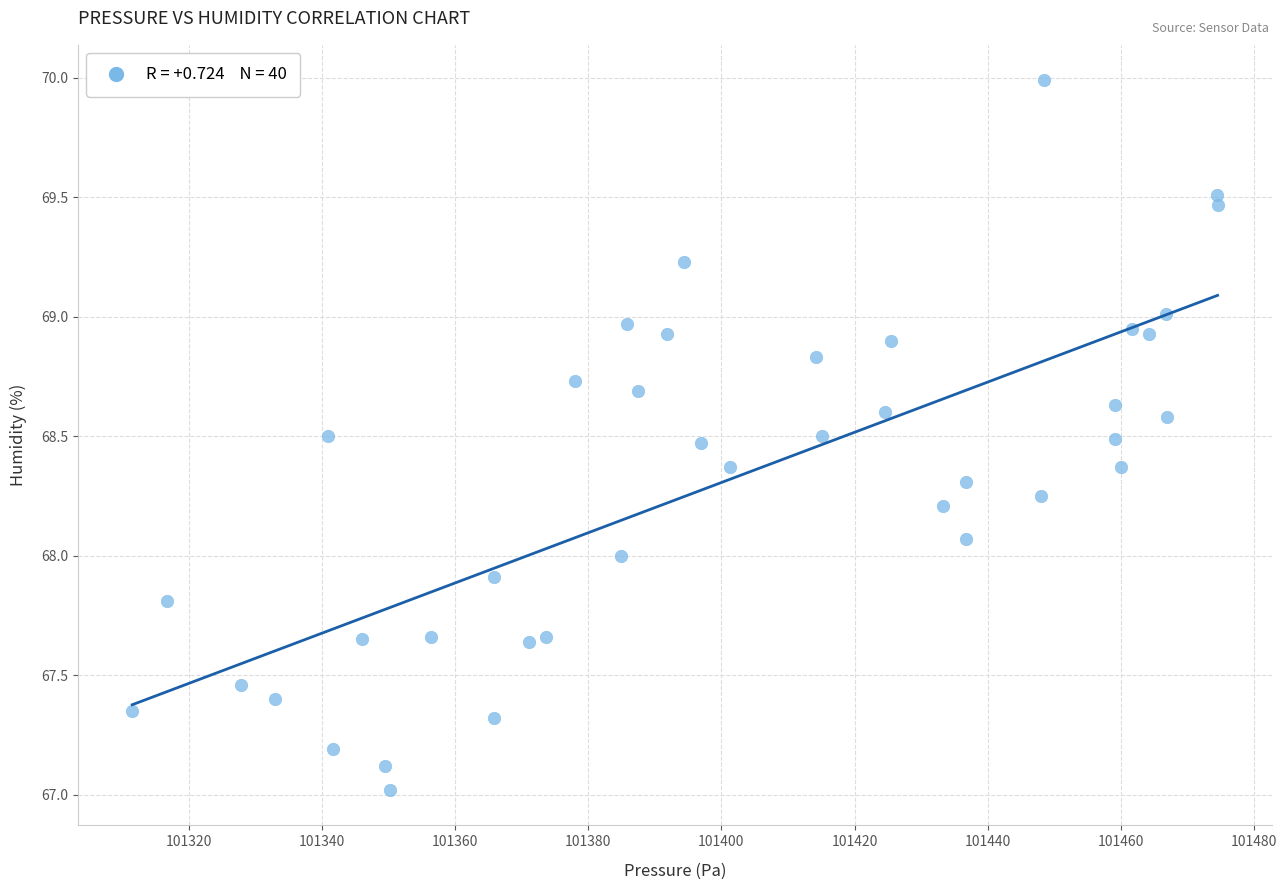

What is the range of X values (max minus min)?

163.0